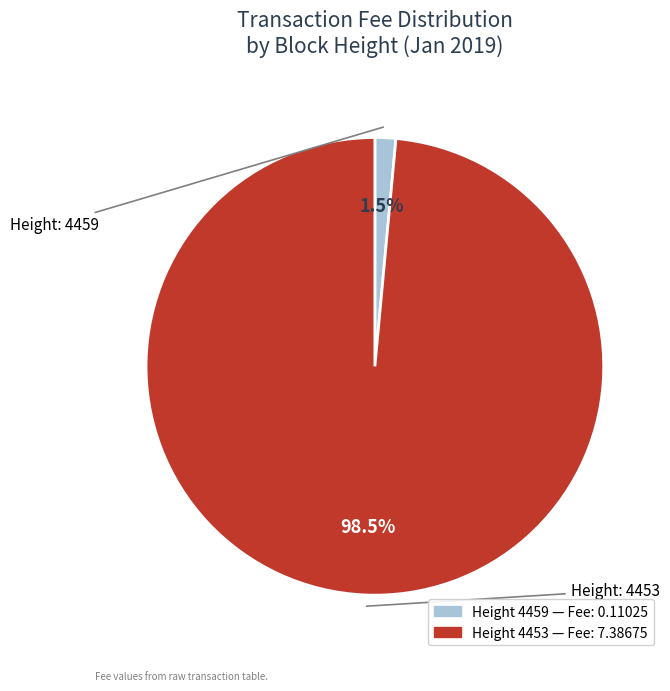

Is there any slice that represents more than half of the pie?

Yes